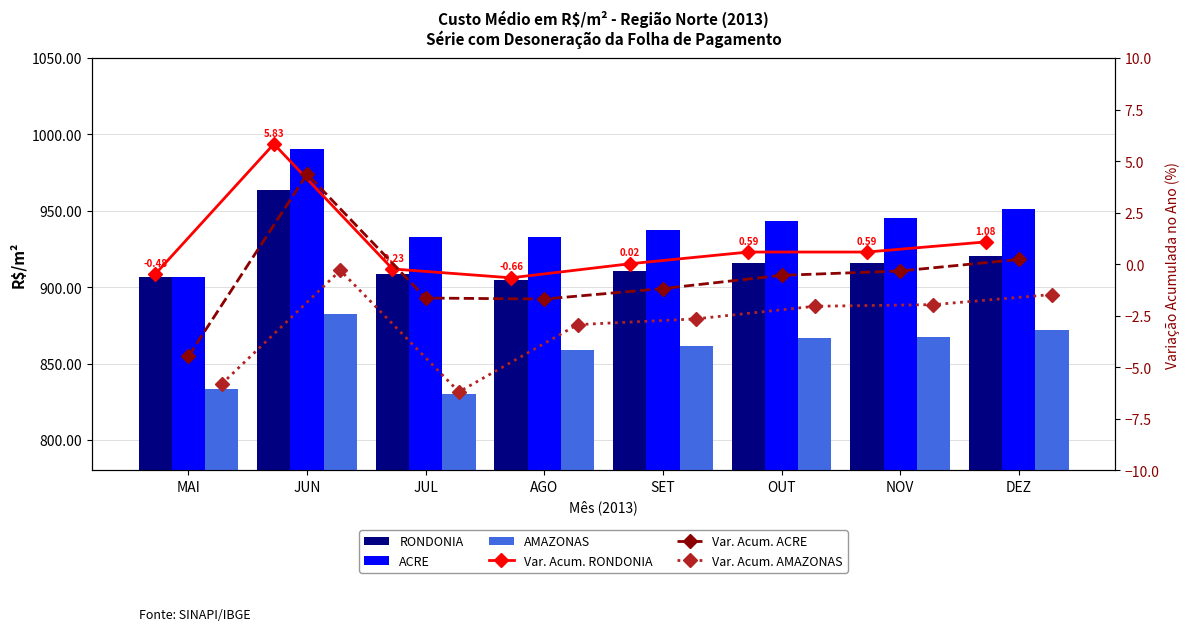

Which series has the largest total across all categories?

ACRE